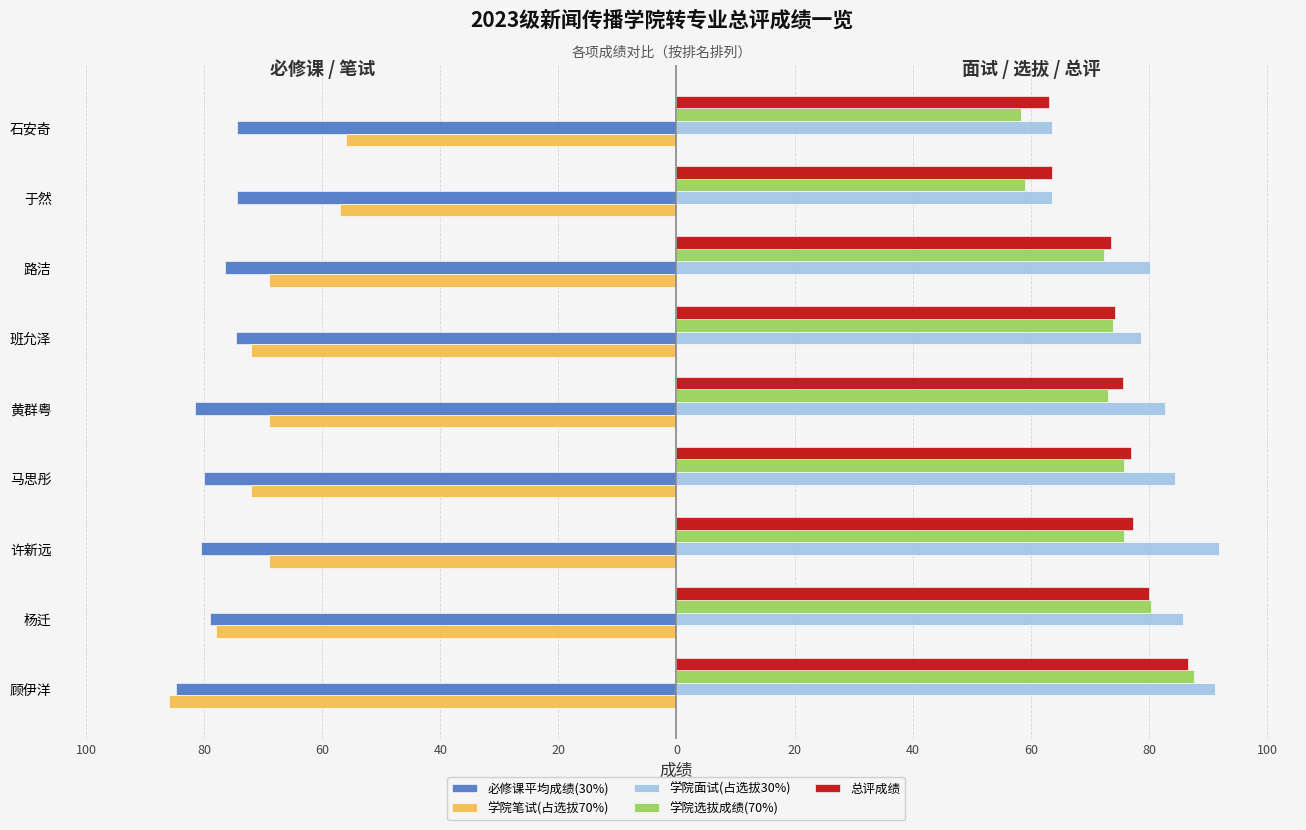

What is the minimum value for 学院面试(占选拔30%)?

63.6